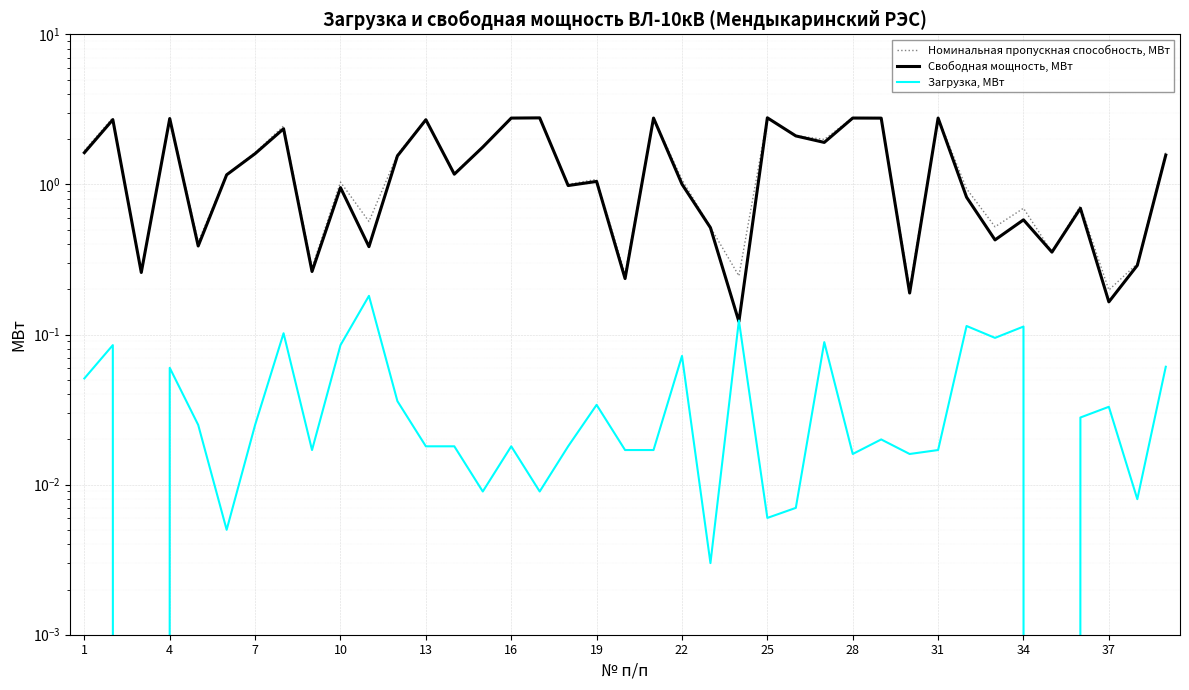

True or false: Номинальная пропускная способность, МВт and Загрузка, МВт cross at least once.

False